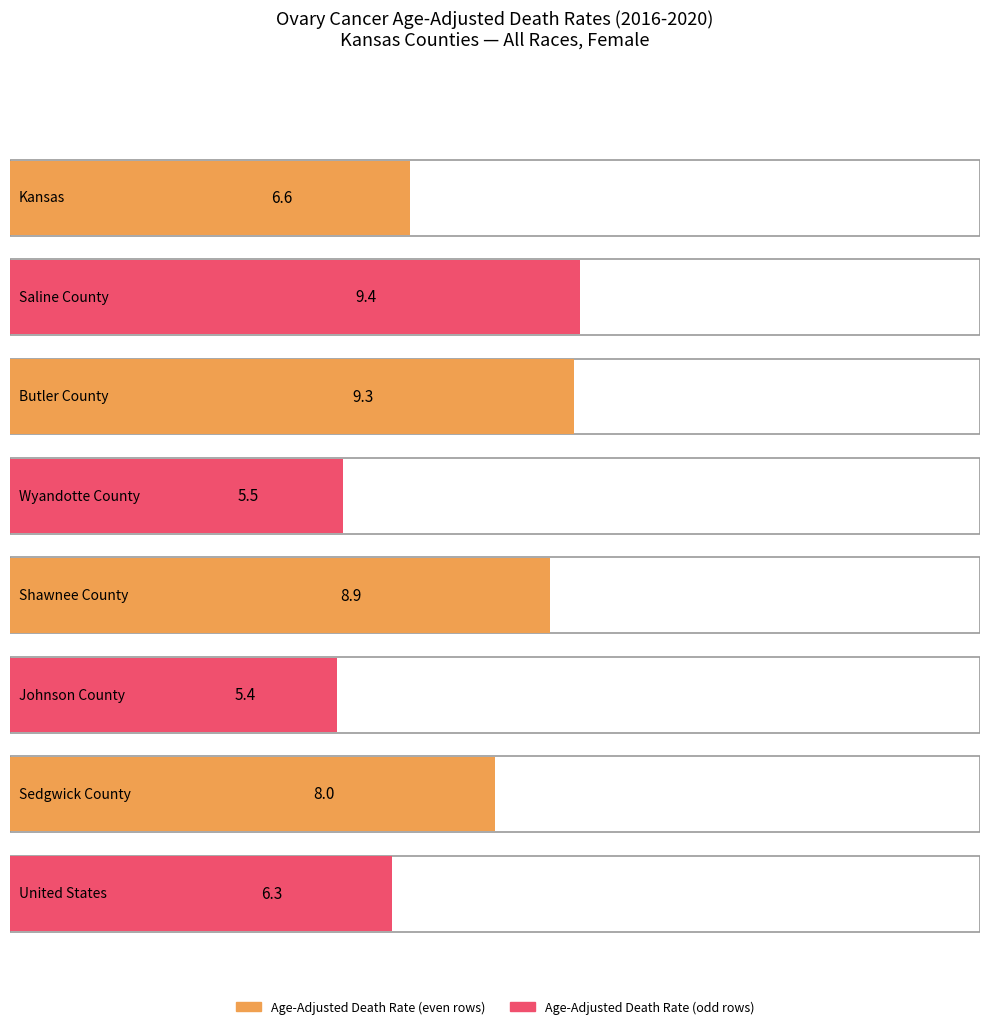

Between Johnson County and Wyandotte County, which is larger?

Wyandotte County